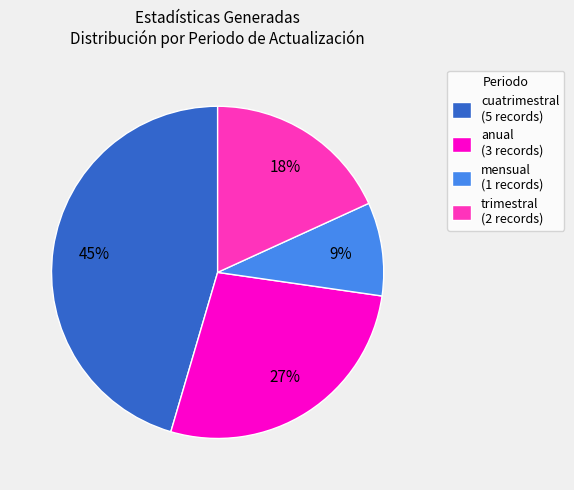

To the nearest percent, what is the combined percentage of anual (3 records) and trimestral (2 records)?

45%